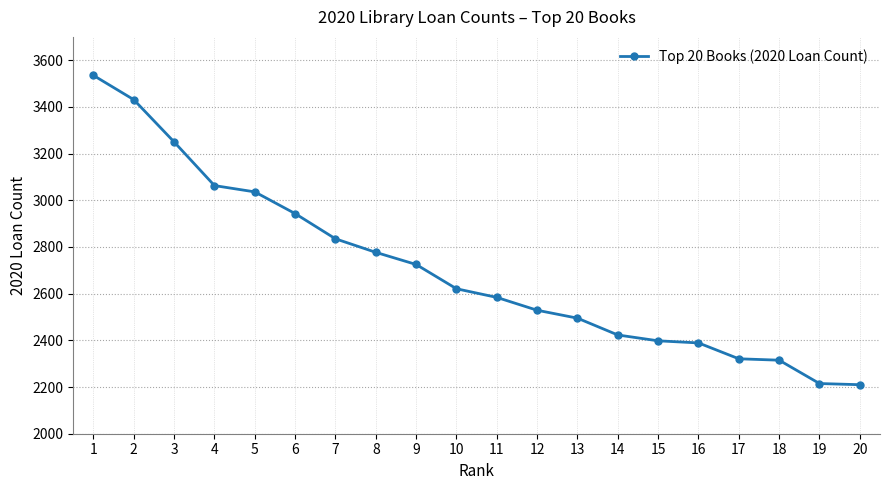

What is the value of the 5th point from the left?

3036